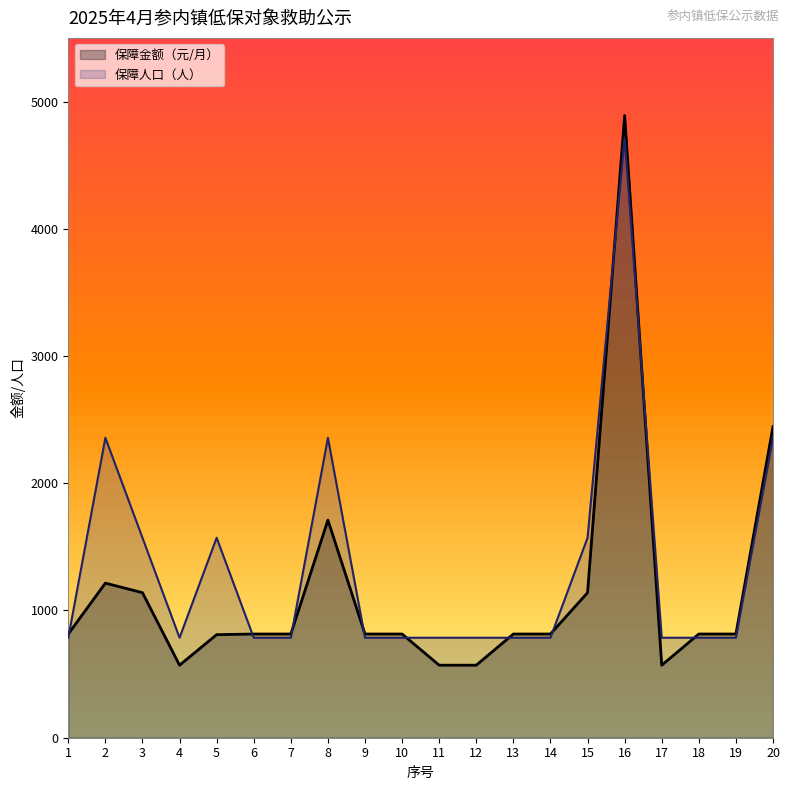

Rank the categories by 保障金额（元/月） value from highest to lowest.

16, 20, 8, 2, 3, 15, 1, 6, 7, 9, 10, 13, 14, 18, 19, 5, 4, 11, 12, 17